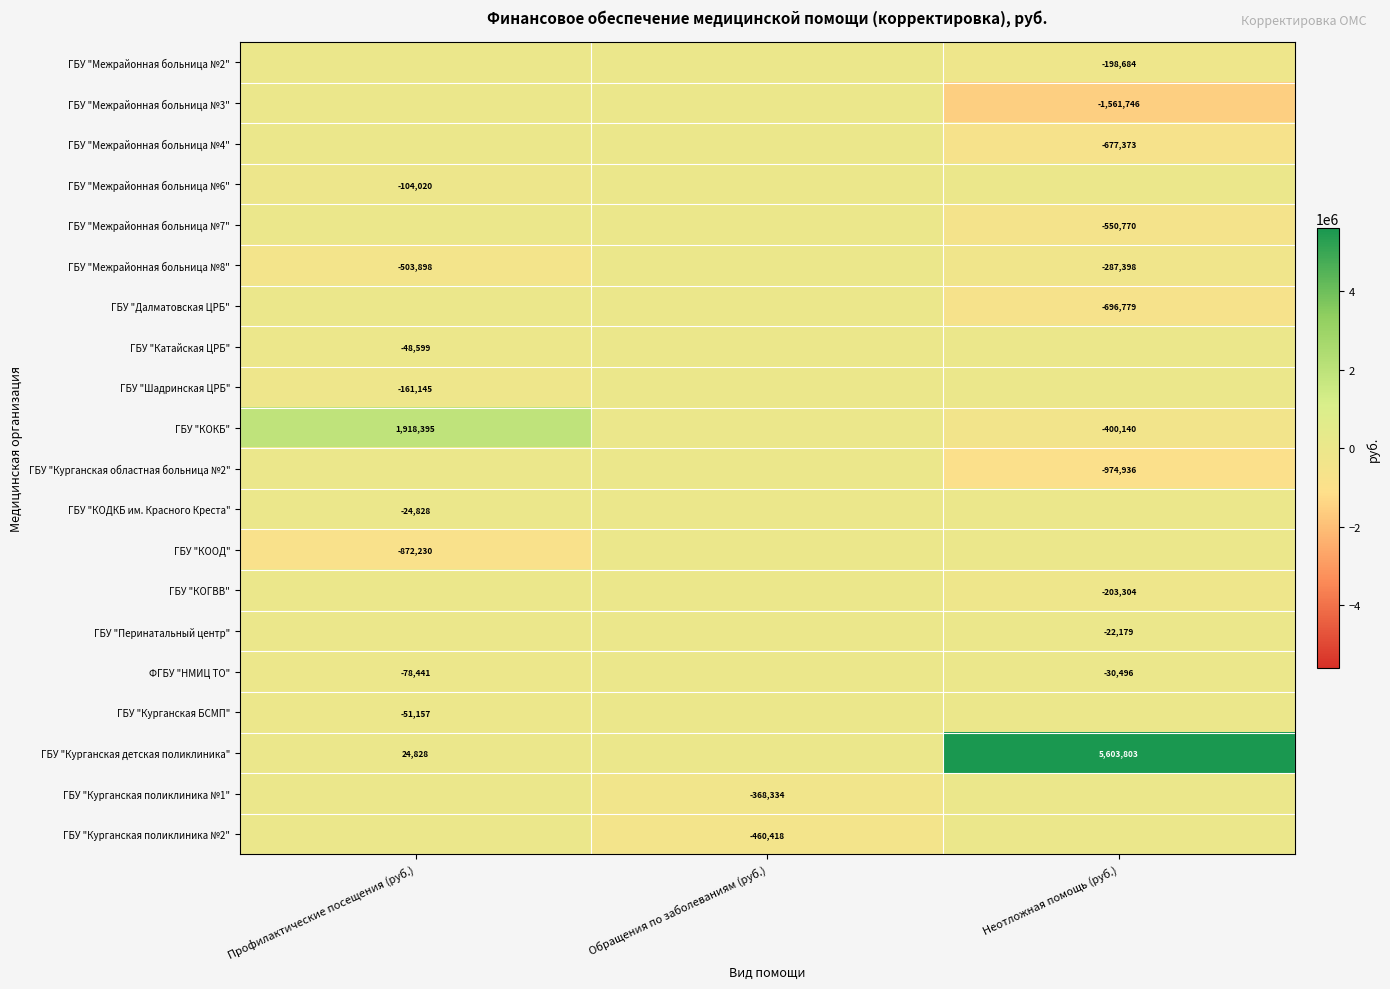

The ФГБУ "НМИЦ ТО" series shows -43201 at Неотложная помощь (руб.). True or false?

False